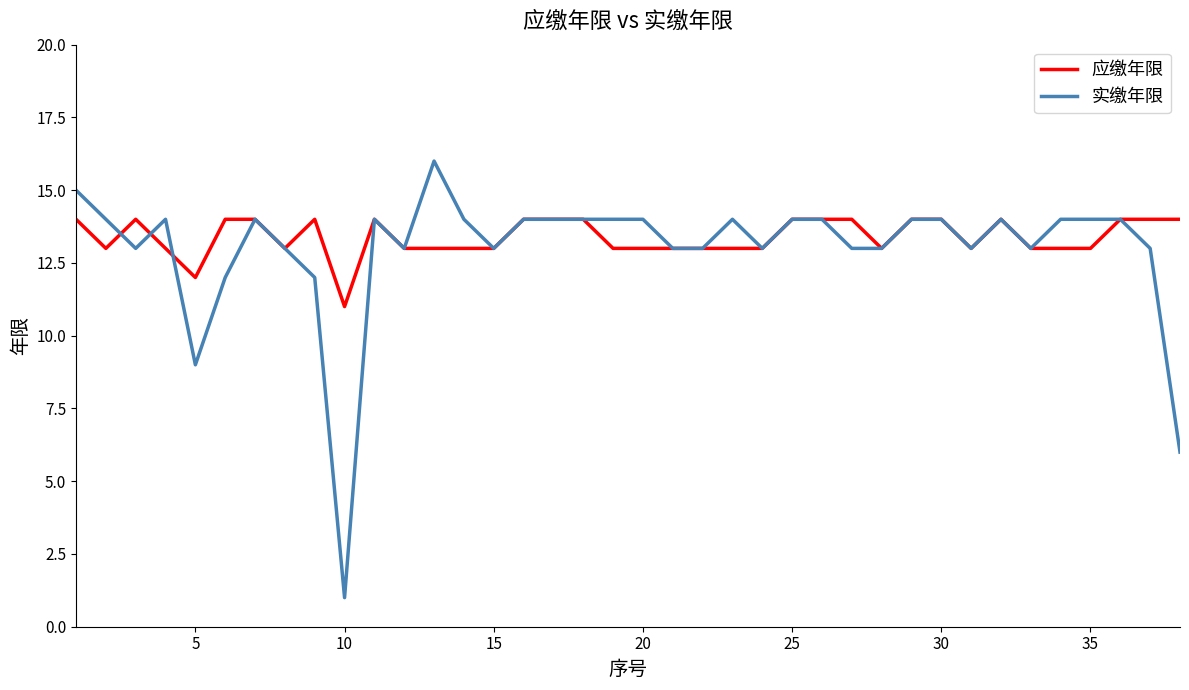

Which series has the widest spread of values?

实缴年限